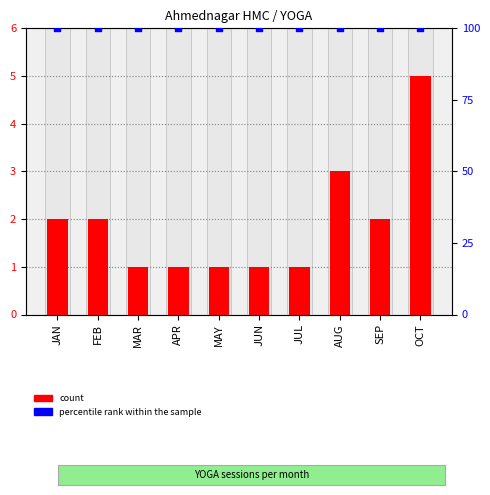

Which series has the largest total across all categories?

percentile rank within the sample